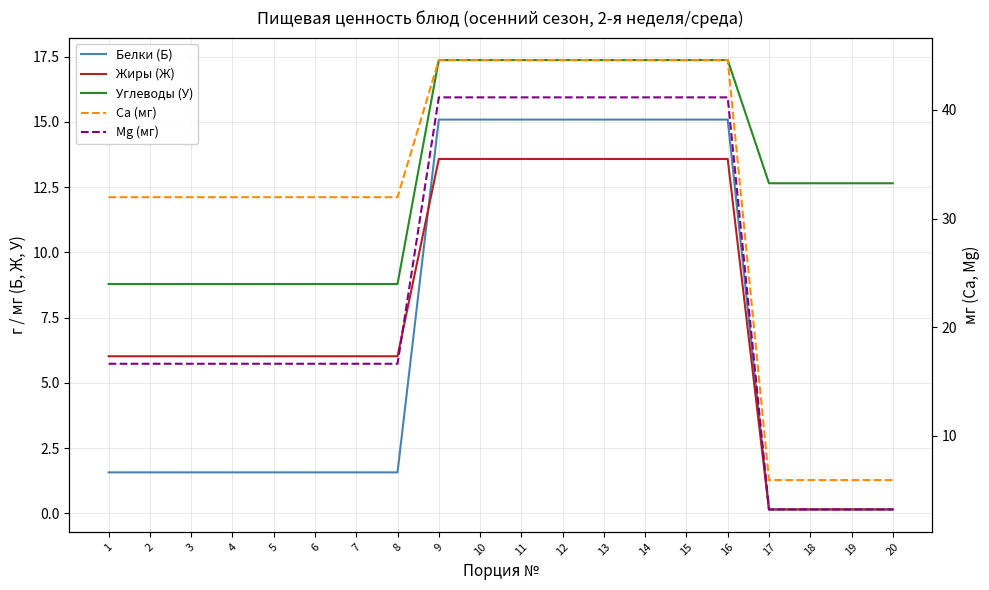

Reading left to right, what are all the values shown in this chart?

Белки (Б): 1.6	1.6	1.6	1.6	1.6	1.6	1.6	1.6	15.1	15.1	15.1	15.1	15.1	15.1	15.1	15.1	0.1	0.1	0.1	0.1
Жиры (Ж): 6.0	6.0	6.0	6.0	6.0	6.0	6.0	6.0	13.6	13.6	13.6	13.6	13.6	13.6	13.6	13.6	0.1	0.1	0.1	0.1
Углеводы (У): 8.8	8.8	8.8	8.8	8.8	8.8	8.8	8.8	17.4	17.4	17.4	17.4	17.4	17.4	17.4	17.4	12.7	12.7	12.7	12.7
Ca (мг): 32.0	32.0	32.0	32.0	32.0	32.0	32.0	32.0	44.6	44.6	44.6	44.6	44.6	44.6	44.6	44.6	5.9	5.9	5.9	5.9
Mg (мг): 16.6	16.6	16.6	16.6	16.6	16.6	16.6	16.6	41.1	41.1	41.1	41.1	41.1	41.1	41.1	41.1	3.2	3.2	3.2	3.2